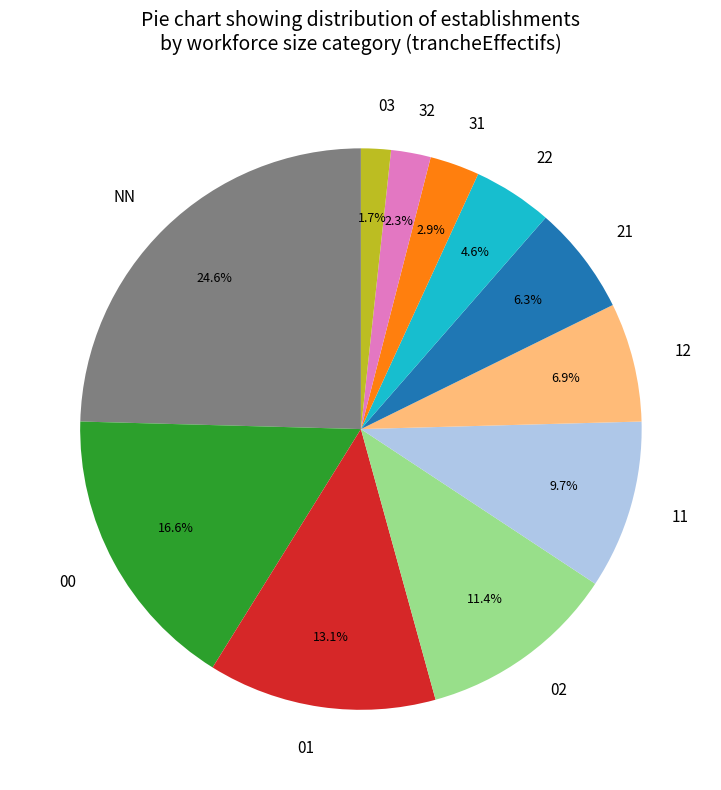

How many slices are in this pie chart?

11